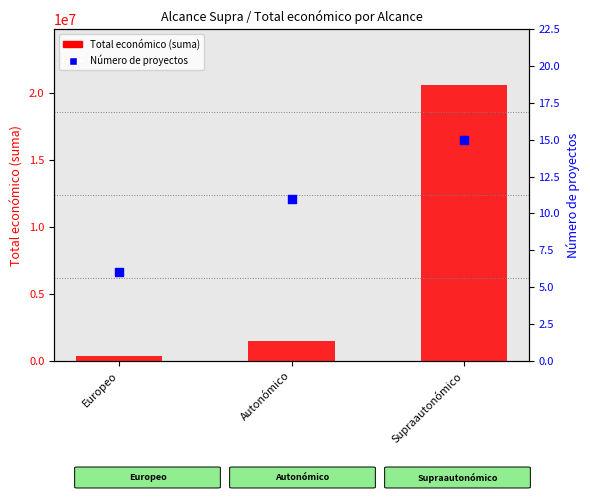

What is the total value across all series at Supraautonómico?

20657853